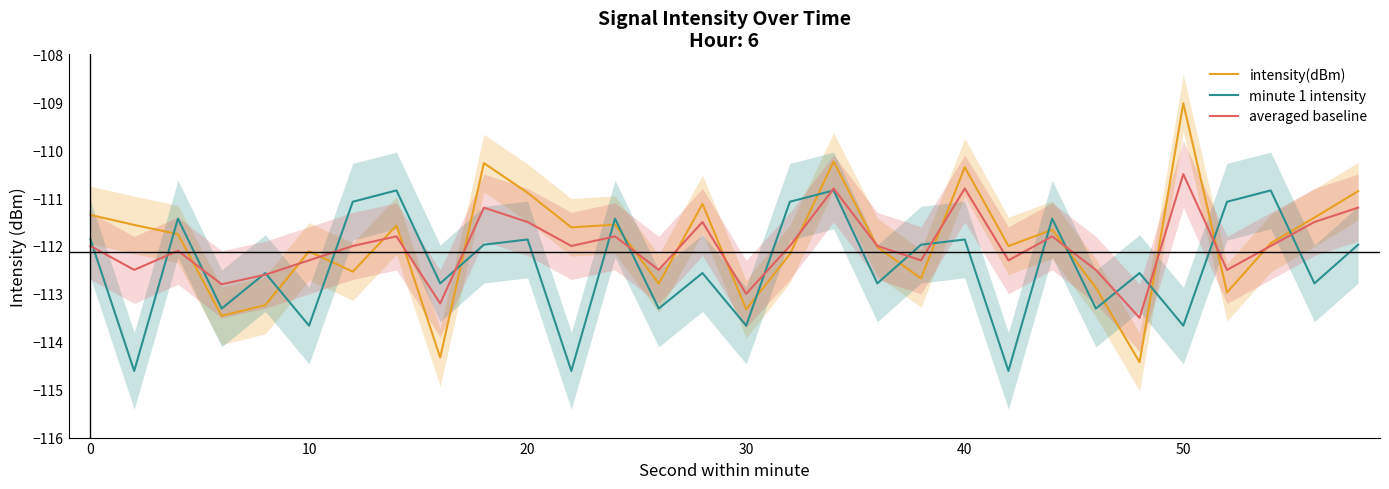

True or false: intensity(dBm) has more than 2 points higher than both neighbors.

True